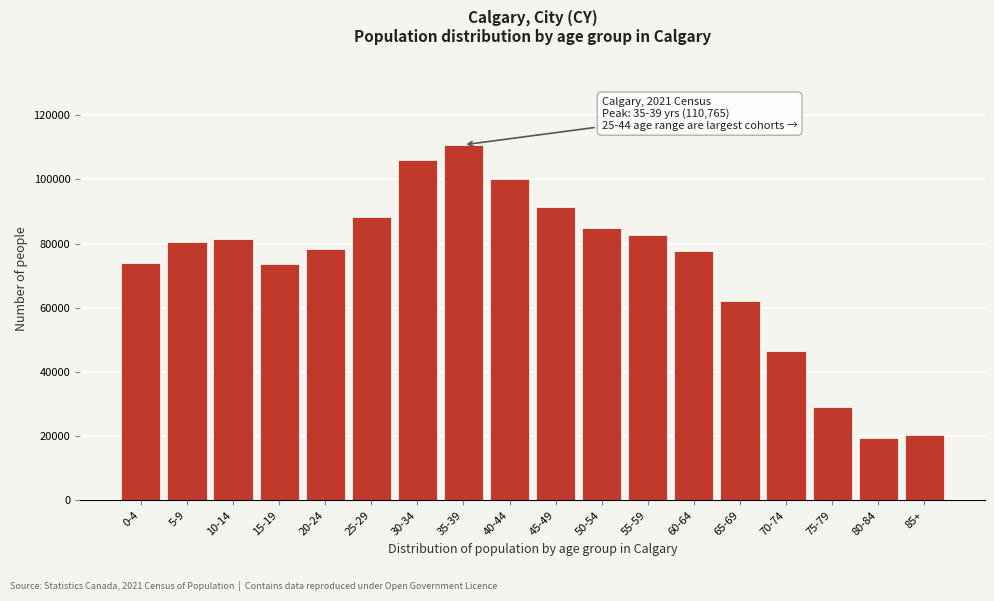

Is it true that the value at 75-79 is 28965?

True